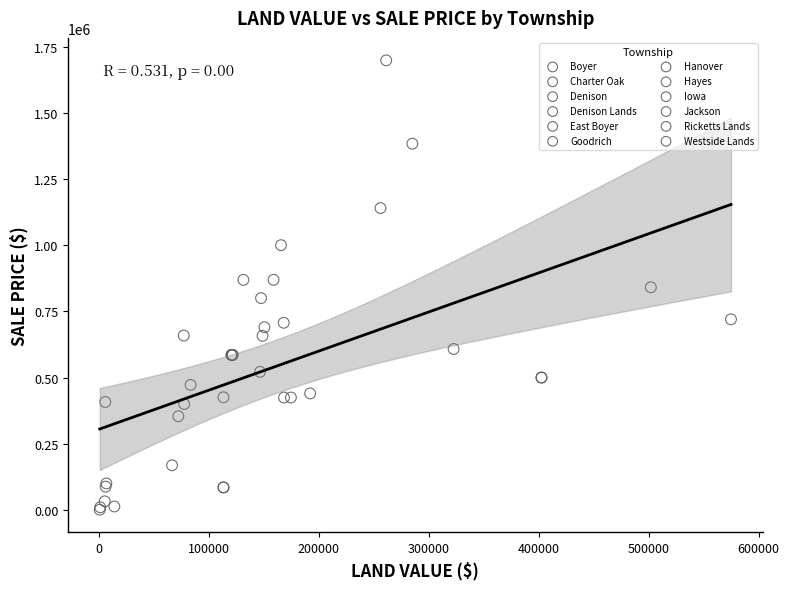

What are all the series names shown in the legend?

Boyer, Charter Oak, Denison, Denison Lands, East Boyer, Goodrich, Hanover, Hayes, Iowa, Jackson, Ricketts Lands, Westside Lands